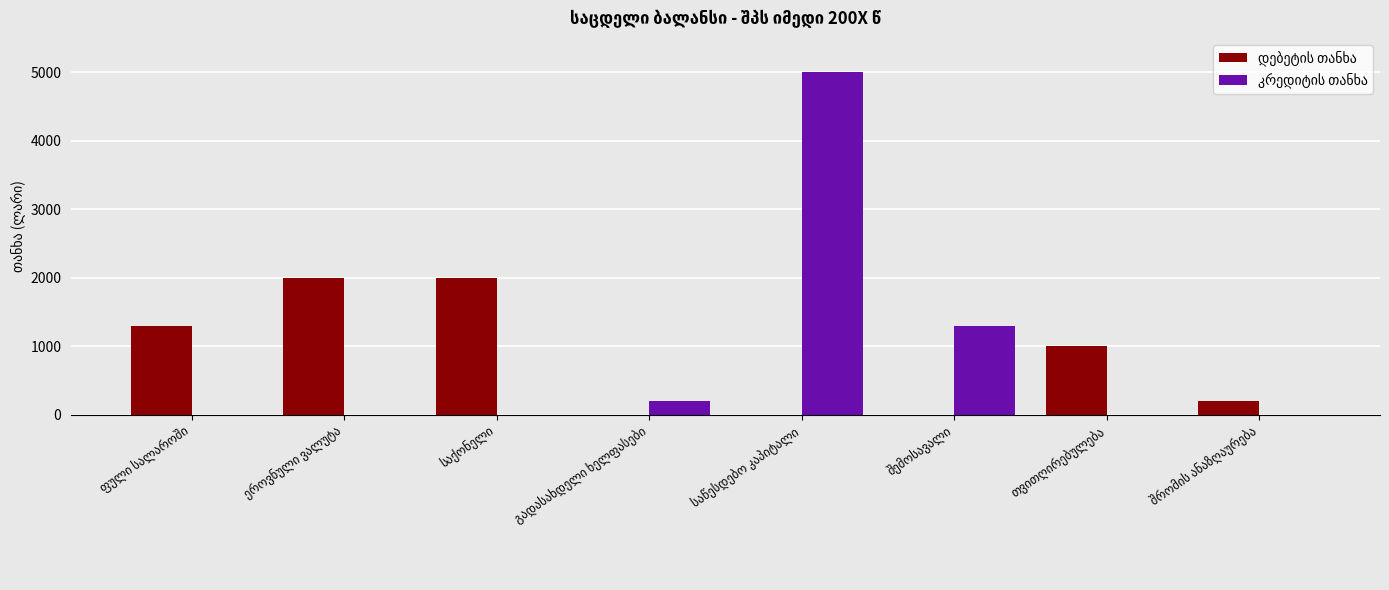

What is the greatest value displayed?

5000